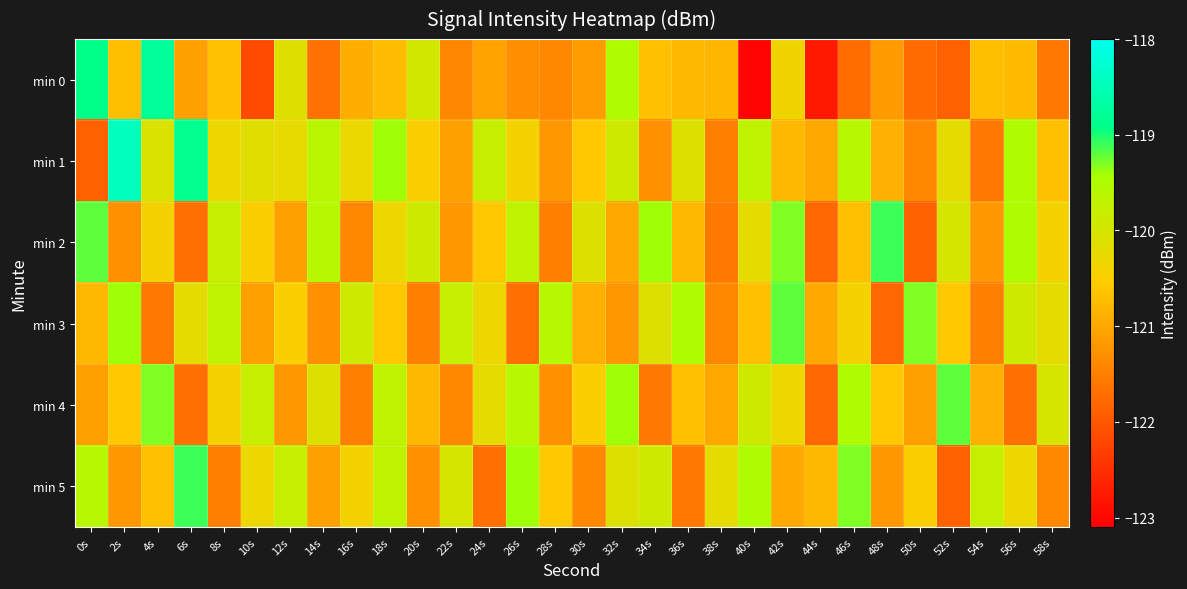

Reading left to right, transcribe all the data shown in this chart.

min 0: 0s=-118.9	2s=-120.7	4s=-118.8	6s=-121.1	8s=-120.7	10s=-122.1	12s=-120.1	14s=-121.7	16s=-120.9	18s=-120.7	20s=-119.9	22s=-121.4	24s=-121.1	26s=-121.3	28s=-121.4	30s=-121.1	32s=-119.5	34s=-120.7	36s=-120.8	38s=-120.8	40s=-123.0	42s=-120.4	44s=-122.8	46s=-121.7	48s=-121.2	50s=-121.8	52s=-121.9	54s=-120.7	56s=-120.8	58s=-121.6
min 1: 0s=-121.9	2s=-118.5	4s=-120.1	6s=-118.9	8s=-120.3	10s=-120.1	12s=-120.2	14s=-119.6	16s=-120.3	18s=-119.4	20s=-120.5	22s=-121.1	24s=-119.8	26s=-120.4	28s=-121.2	30s=-120.6	32s=-119.9	34s=-121.3	36s=-120.1	38s=-121.5	40s=-119.7	42s=-120.8	44s=-121.0	46s=-119.6	48s=-120.9	50s=-121.4	52s=-120.2	54s=-121.6	56s=-119.5	58s=-120.7
min 2: 0s=-119.2	2s=-121.3	4s=-120.4	6s=-121.7	8s=-119.8	10s=-120.5	12s=-121.1	14s=-119.6	16s=-121.4	18s=-120.3	20s=-119.9	22s=-121.2	24s=-120.6	26s=-119.7	28s=-121.5	30s=-120.1	32s=-121.0	34s=-119.4	36s=-120.8	38s=-121.6	40s=-120.2	42s=-119.3	44s=-121.8	46s=-120.7	48s=-119.1	50s=-121.9	52s=-120.0	54s=-121.2	56s=-119.5	58s=-120.4
min 3: 0s=-120.8	2s=-119.4	4s=-121.6	6s=-120.2	8s=-119.7	10s=-121.1	12s=-120.5	14s=-121.3	16s=-119.9	18s=-120.6	20s=-121.5	22s=-119.8	24s=-120.3	26s=-121.7	28s=-119.6	30s=-120.9	32s=-121.2	34s=-120.1	36s=-119.5	38s=-121.4	40s=-120.7	42s=-119.2	44s=-121.0	46s=-120.4	48s=-121.8	50s=-119.3	52s=-120.6	54s=-121.5	56s=-119.9	58s=-120.2
min 4: 0s=-121.1	2s=-120.6	4s=-119.3	6s=-121.7	8s=-120.4	10s=-119.8	12s=-121.2	14s=-120.1	16s=-121.5	18s=-119.7	20s=-120.8	22s=-121.4	24s=-120.2	26s=-119.6	28s=-121.3	30s=-120.5	32s=-119.4	34s=-121.6	36s=-120.7	38s=-121.0	40s=-119.9	42s=-120.3	44s=-121.8	46s=-119.5	48s=-120.6	50s=-121.1	52s=-119.2	54s=-120.9	56s=-121.7	58s=-120.0
min 5: 0s=-119.6	2s=-121.2	4s=-120.7	6s=-119.1	8s=-121.5	10s=-120.3	12s=-119.8	14s=-121.1	16s=-120.4	18s=-119.7	20s=-121.3	22s=-120.0	24s=-121.7	26s=-119.4	28s=-120.6	30s=-121.4	32s=-120.1	34s=-119.9	36s=-121.6	38s=-120.2	40s=-119.5	42s=-121.0	44s=-120.8	46s=-119.3	48s=-121.2	50s=-120.5	52s=-121.9	54s=-119.8	56s=-120.3	58s=-121.4